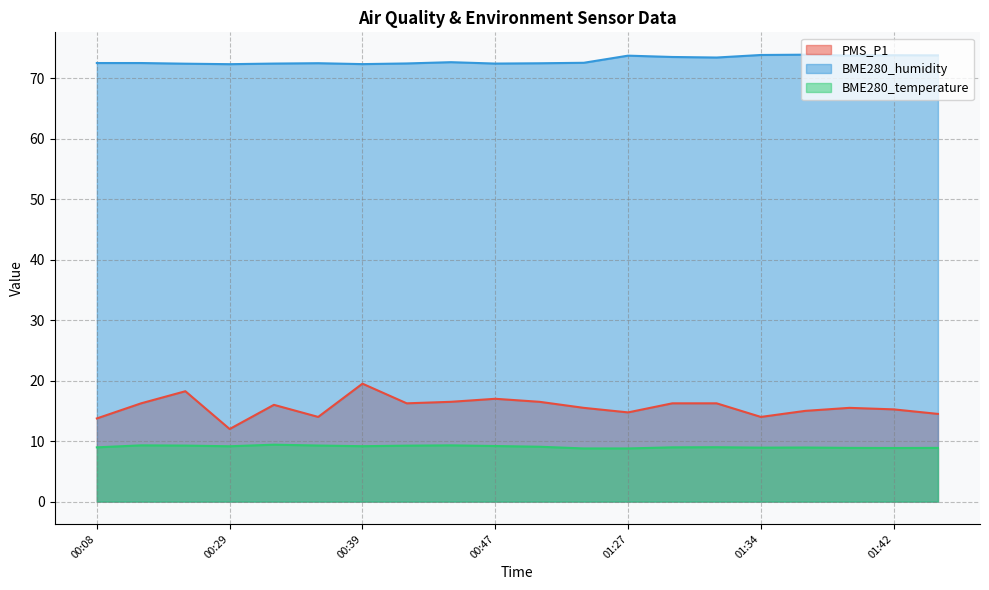

True or false: BME280_temperature has a value of 13.9 at 00:50.

False